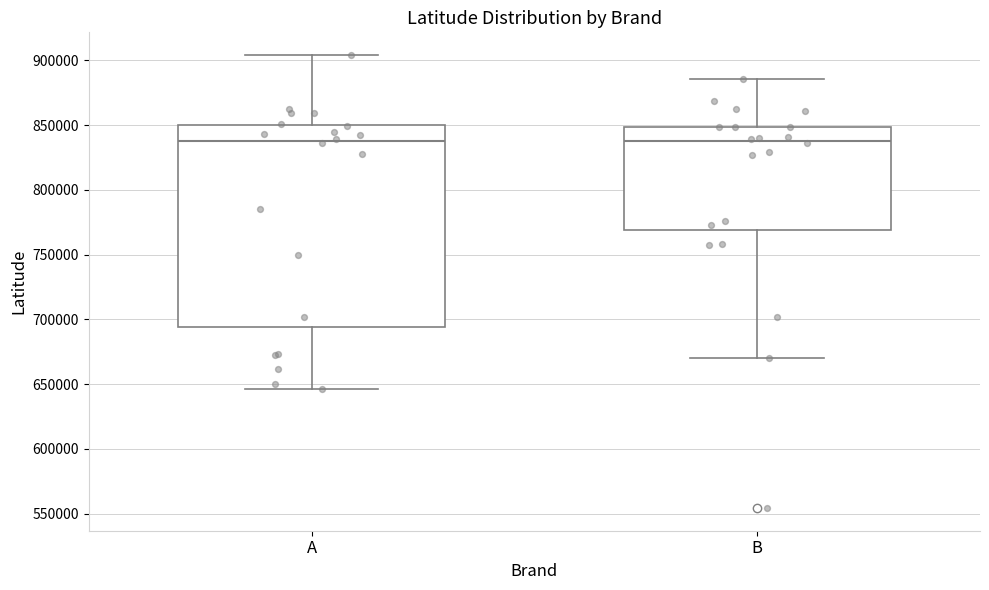

Reading left to right, transcribe this box plot: for each box, give where its median line is, the range the box spans, and where its two whiskers end, as read against the y-axis. The values are not printed on the chart, so give them approximately, as read against the axis.

A: median 840000, box 695000 to 850000, whiskers 645000 to 905000
B: median 840000, box 770000 to 850000, whiskers 670000 to 885000